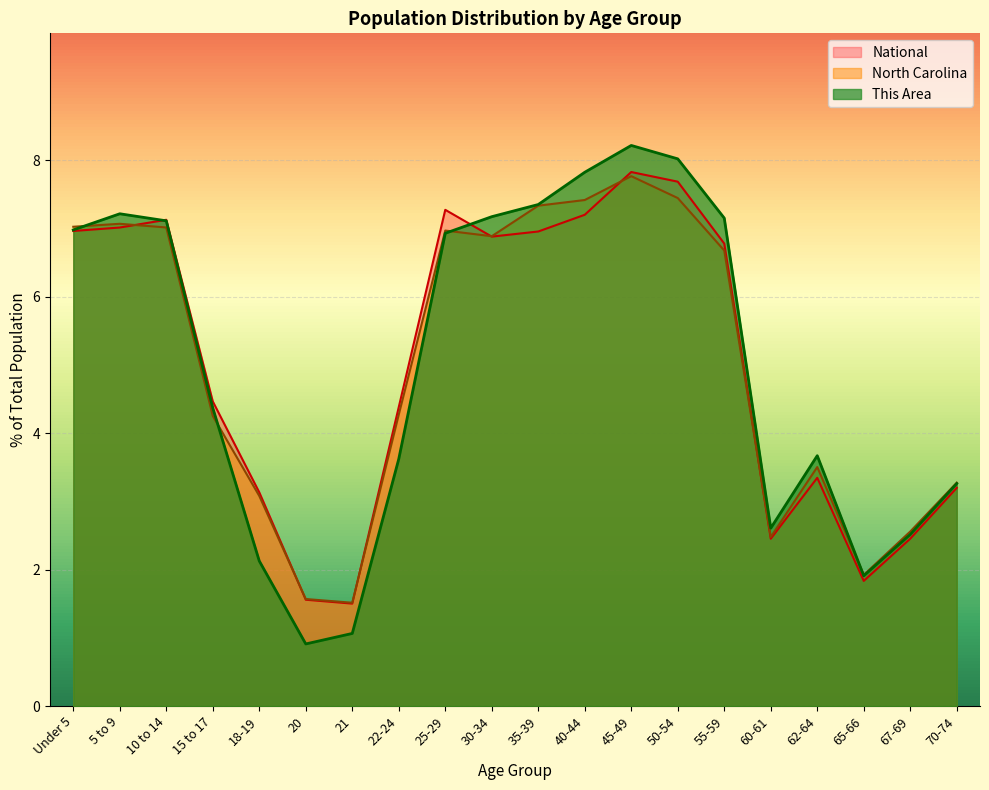

List the series in order of their peak value, highest first.

This Area, National, North Carolina